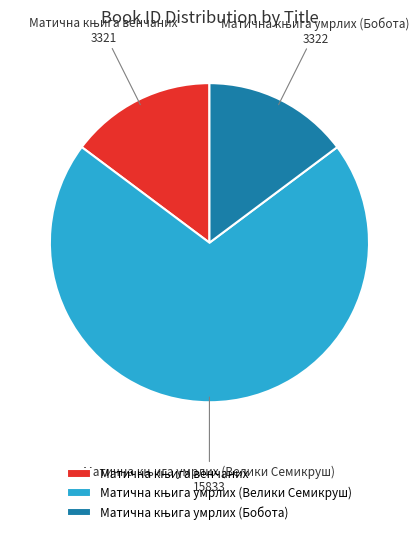

Is there a majority slice in this chart?

Yes